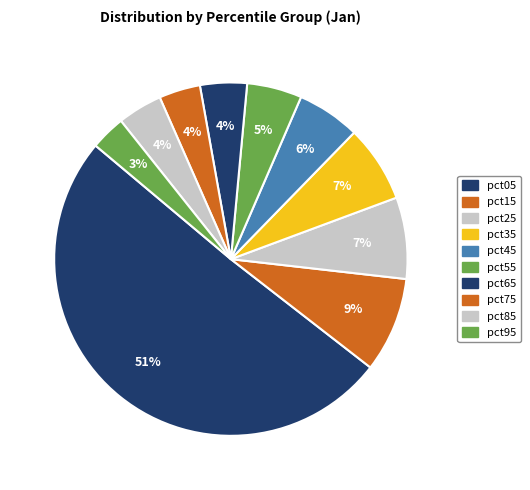

Which slice is the largest?

pct05